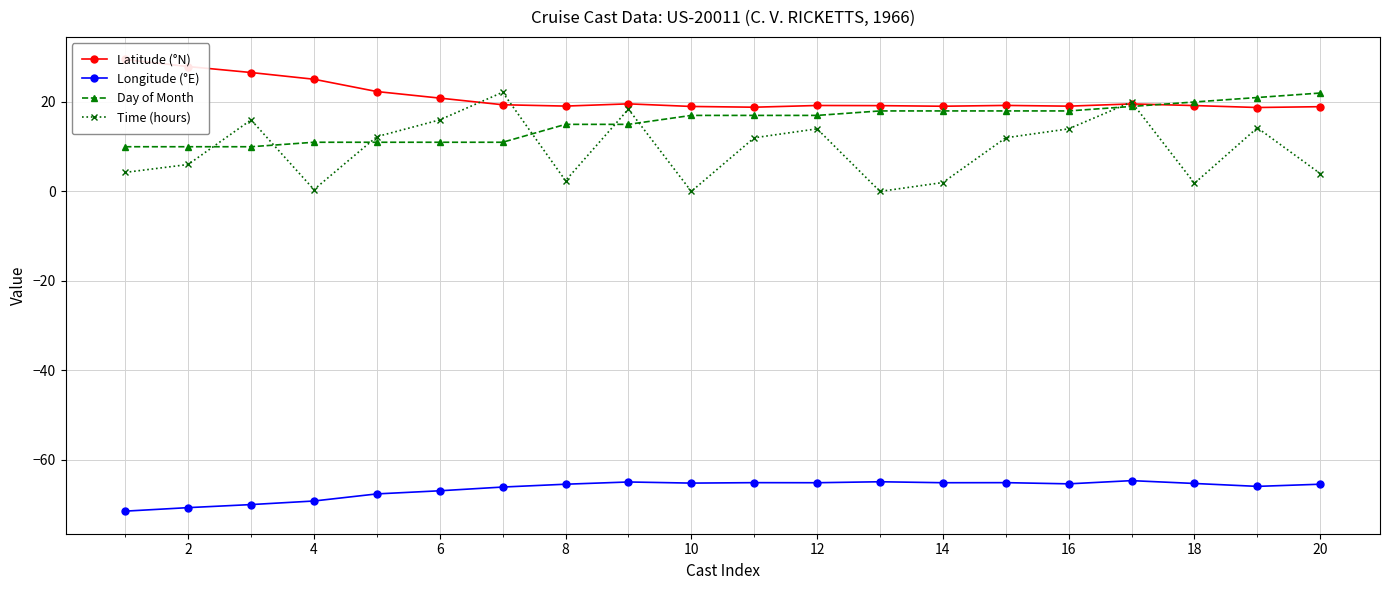

After their last crossing, which series has the higher values: Day of Month or Time (hours)?

Day of Month